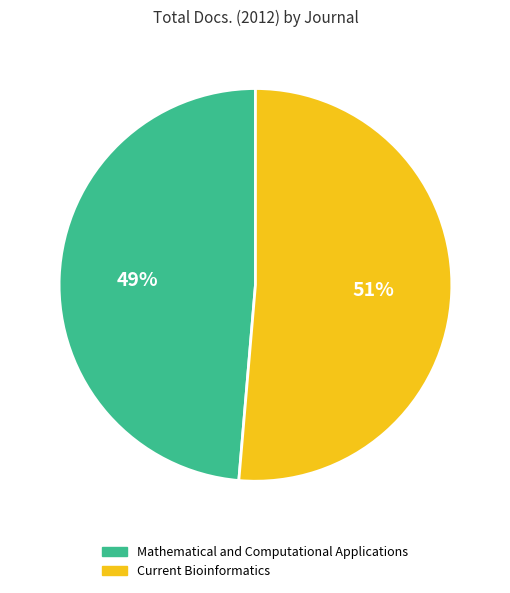

To the nearest percent, what is the average slice percentage?

50%